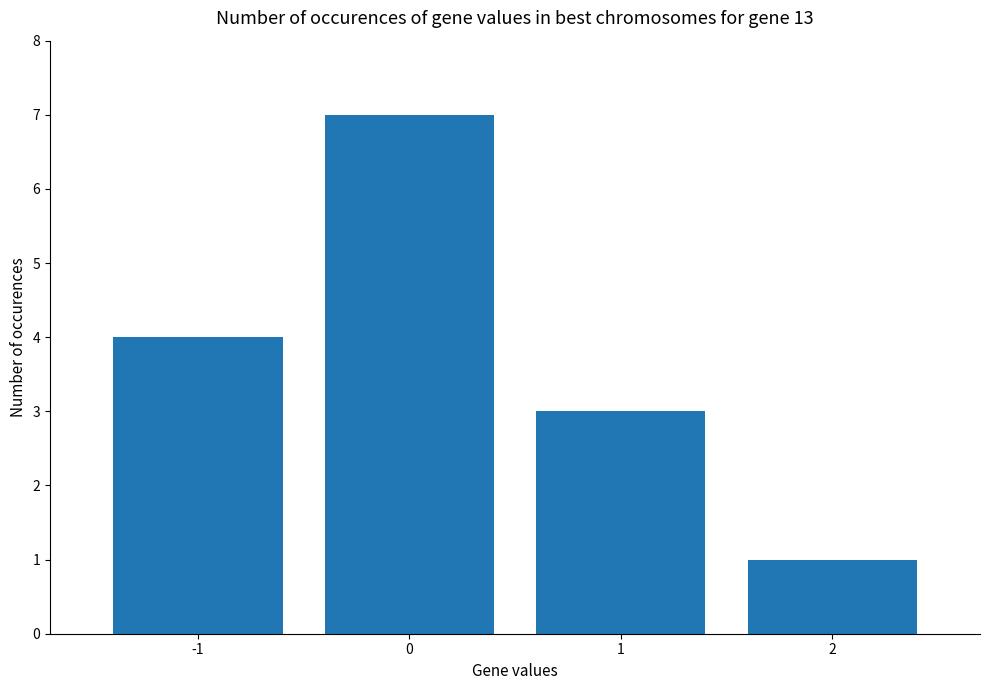

Reading left to right, extract all data points from this chart.

-1=4	0=7	1=3	2=1